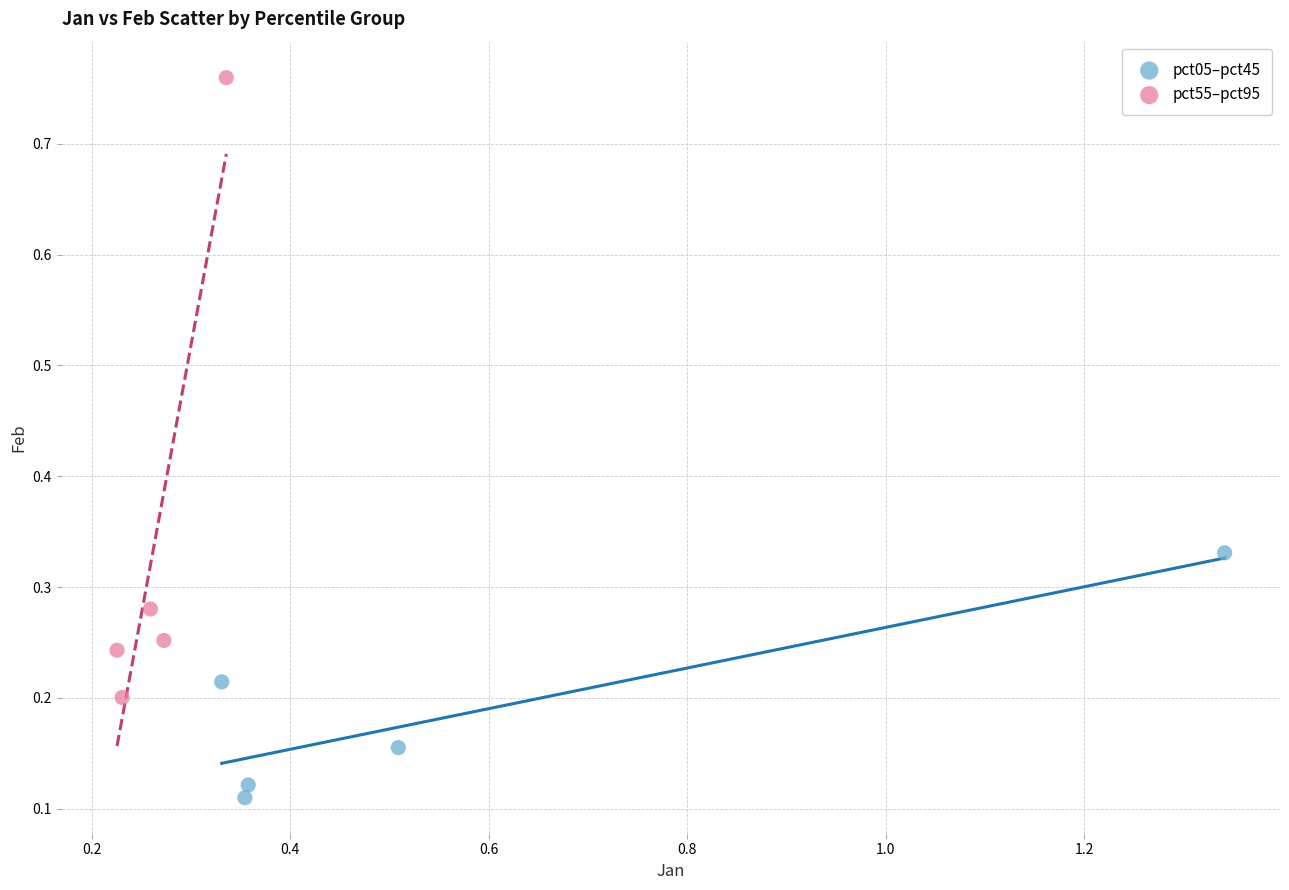

Which series reaches the minimum Y coordinate?

pct05–pct45